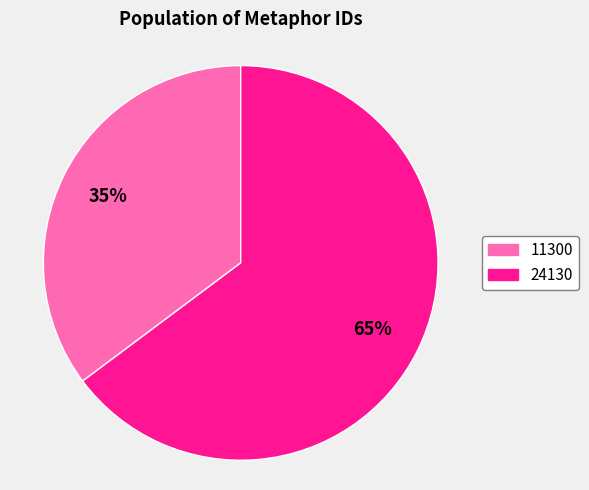

Is there a majority slice in this chart?

Yes